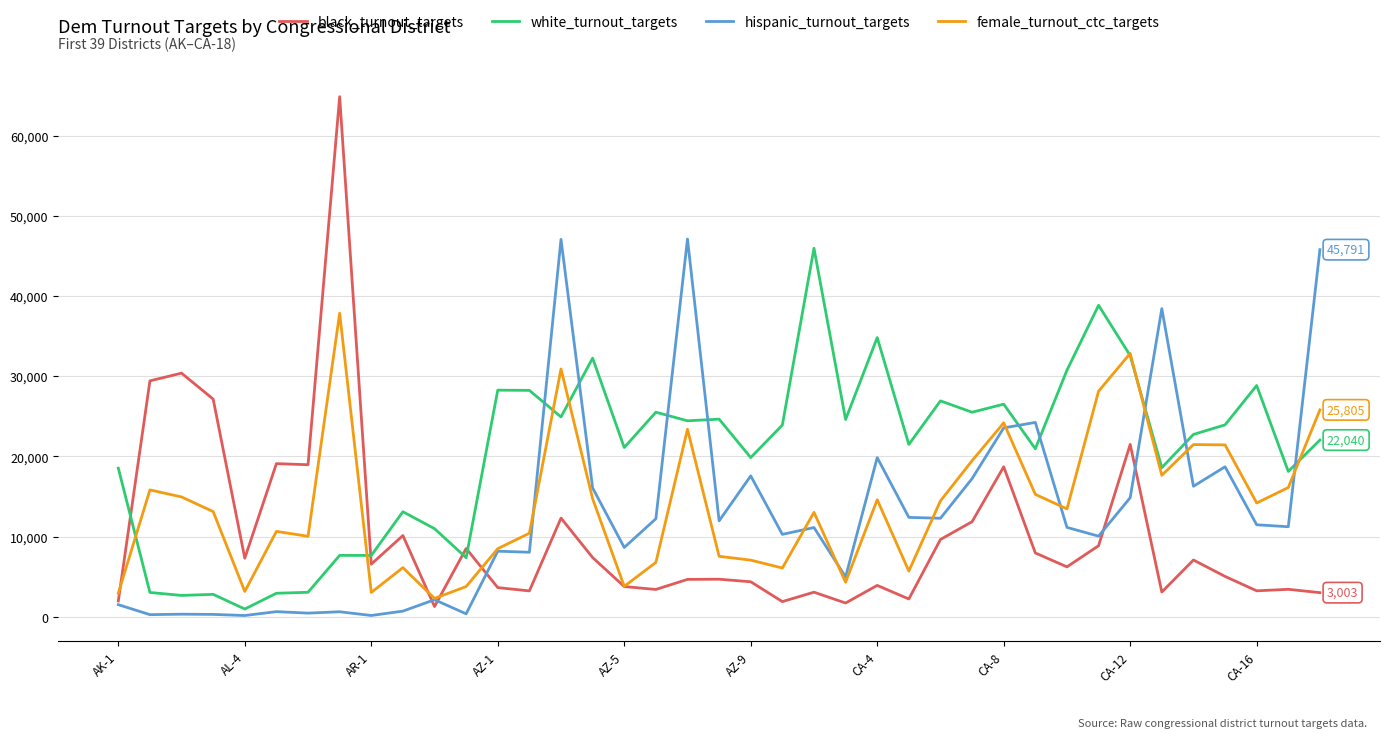

Which series has the widest spread of values?

black_turnout_targets